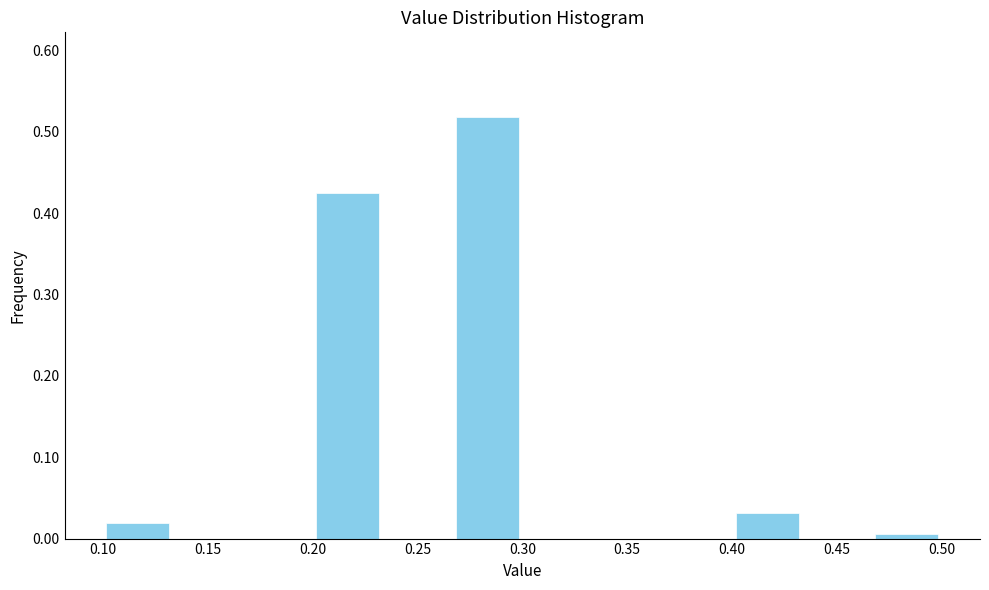

Reading left to right, transcribe this chart: for each bar, give the range it covers on the x-axis and its height. Neither the bar edges nor the heights are printed on the chart, so give them approximately, as read against the axes.

0.100 to 0.135: 0.02
0.135 to 0.165: 0
0.165 to 0.200: 0
0.200 to 0.235: 0.43
0.235 to 0.265: 0
0.265 to 0.300: 0.52
0.300 to 0.335: 0
0.335 to 0.365: 0
0.365 to 0.400: 0
0.400 to 0.435: 0.03
0.435 to 0.465: 0
0.465 to 0.500: under 0.01